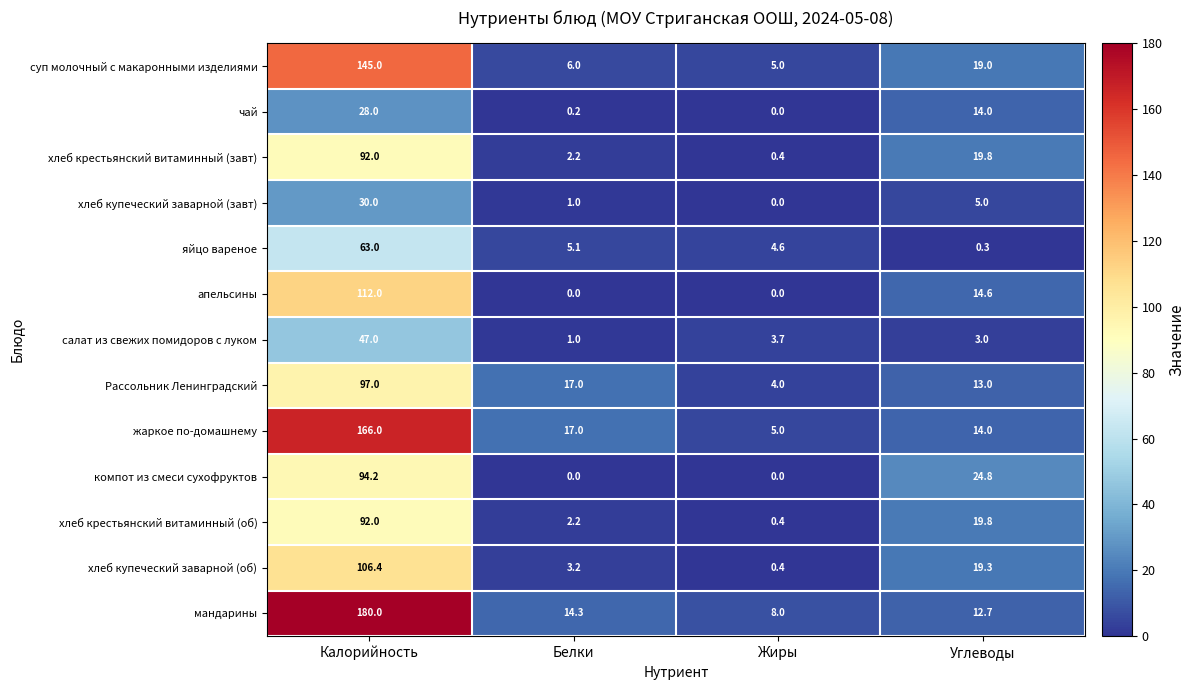

How many categories are shown in the chart?

4